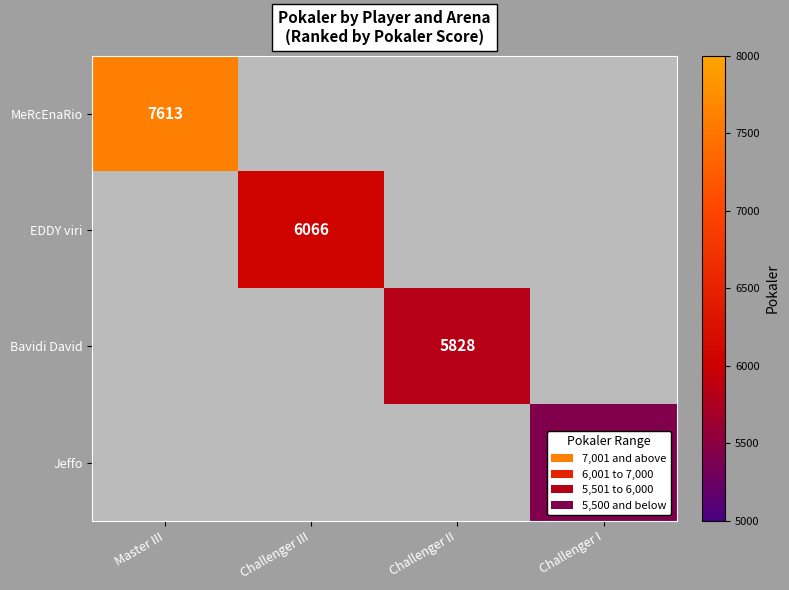

Is it true that EDDY viri equals 6066 at Challenger III?

True